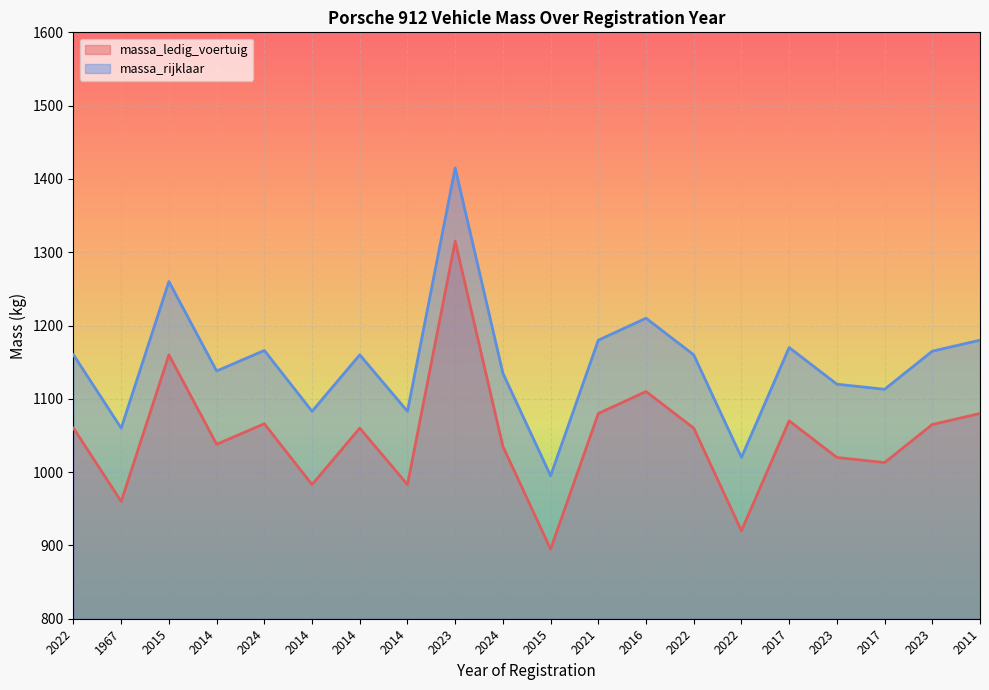

What is the value of the massa_rijklaar point at the 1st from the left?

1160